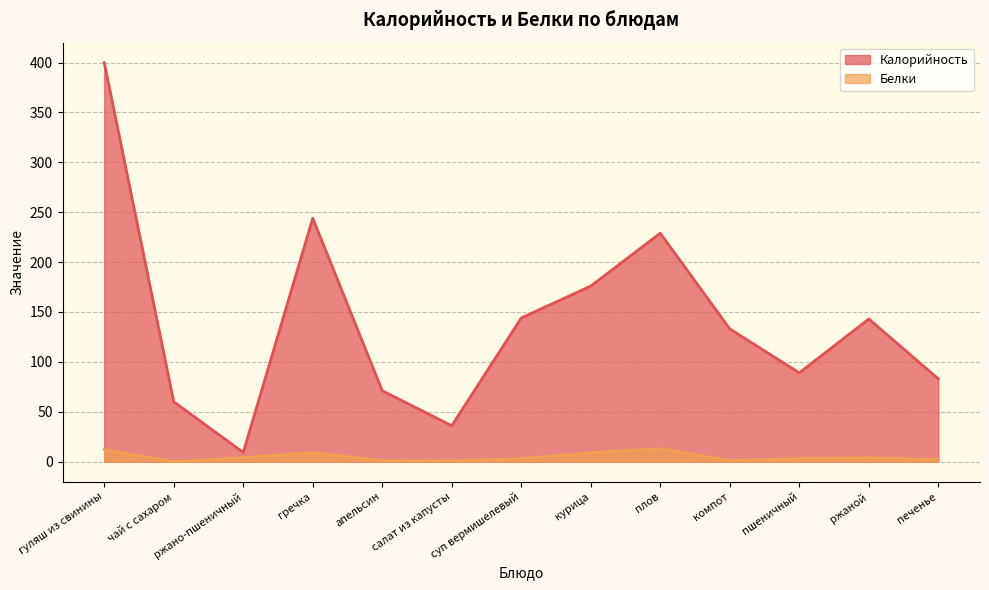

True or false: Белки has more than 2 interior local peaks.

True